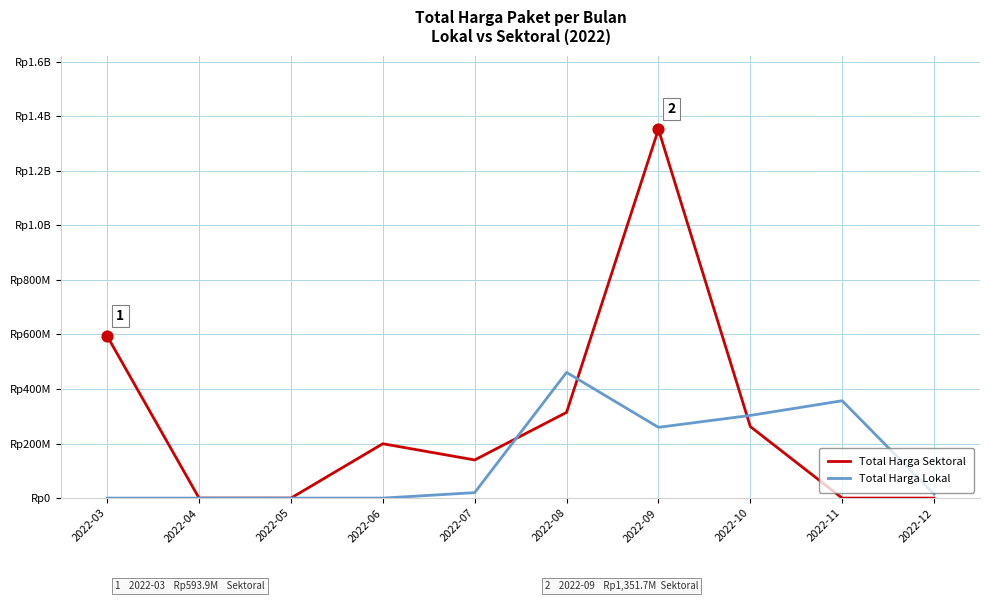

At which category is the sum across all series the highest?

2022-09